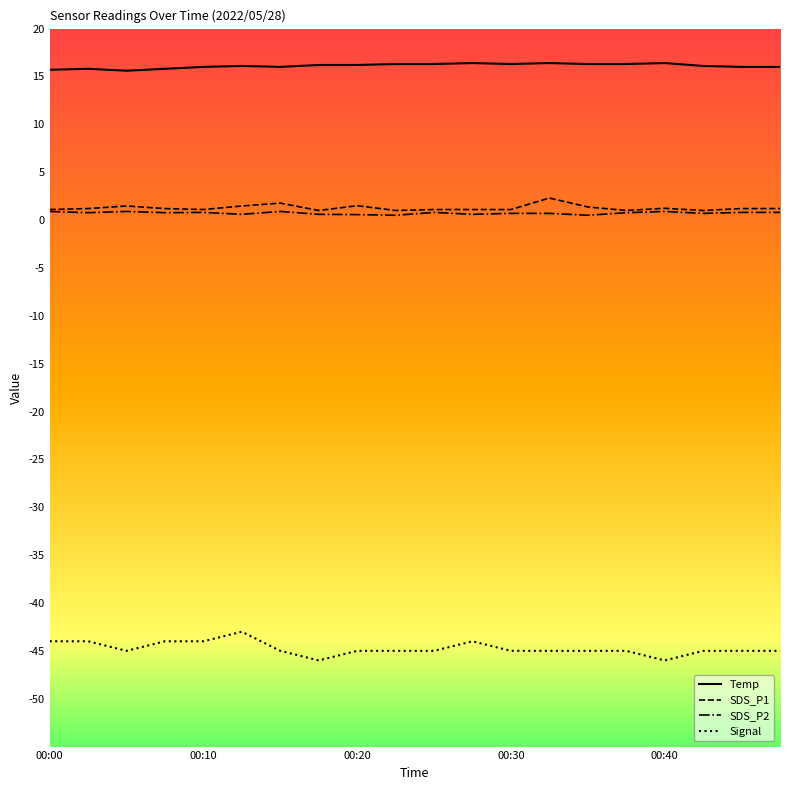

Does the chart have visible grid lines?

No